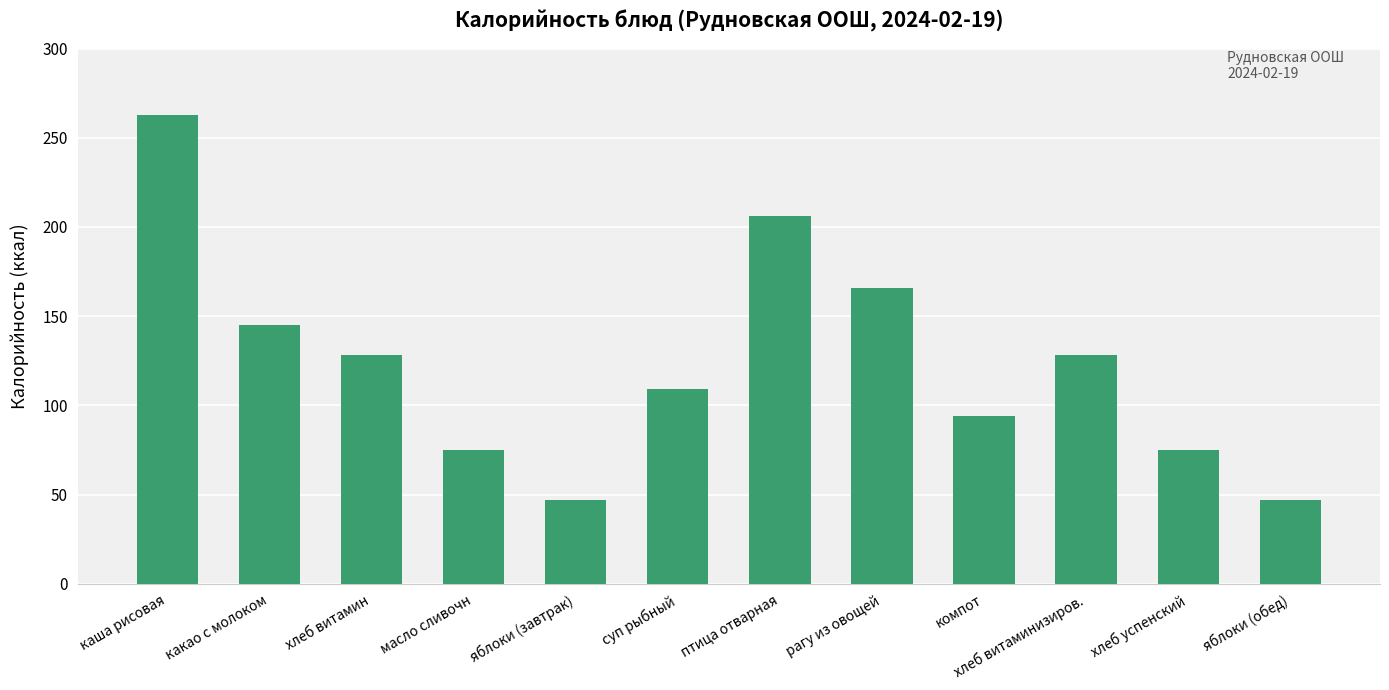

What is the label of the 5th bar from the left?

яблоки (завтрак)